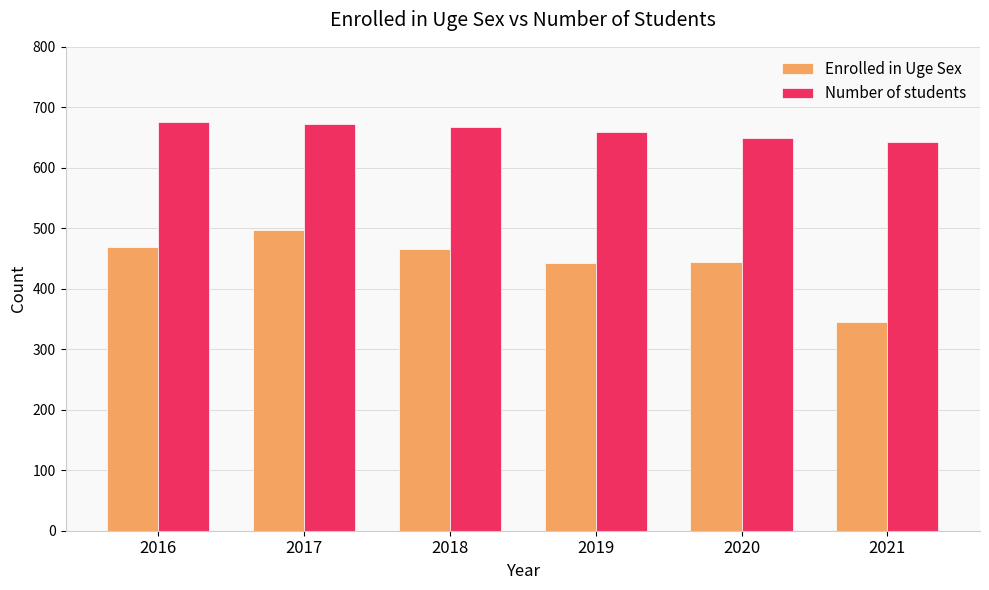

What is the approximate value of Enrolled in Uge Sex at 2018, to the nearest 10?

470